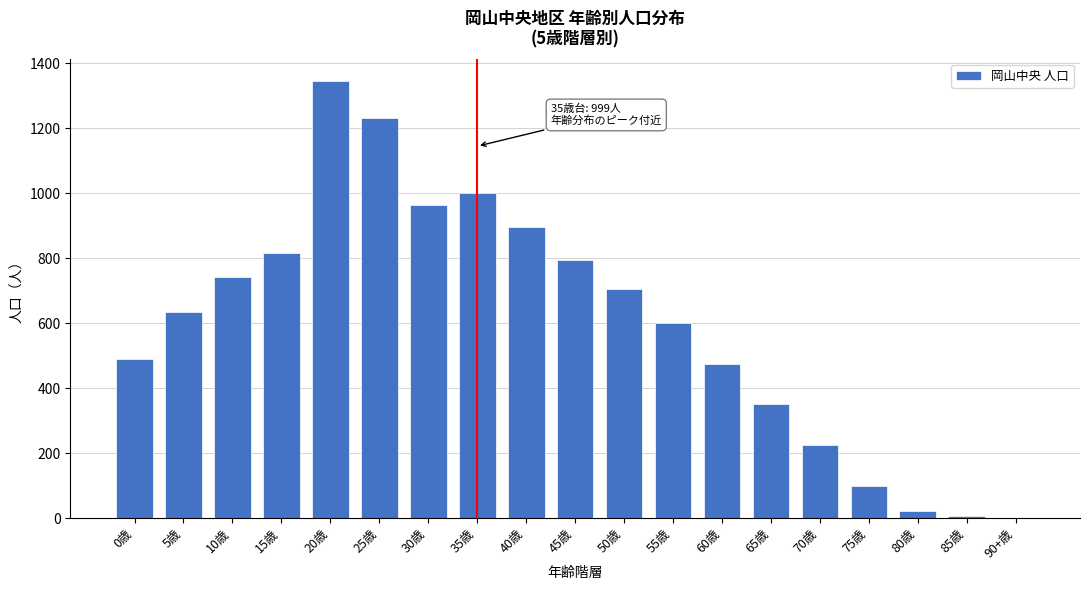

The value at 20歳 is 2290. True or false?

False